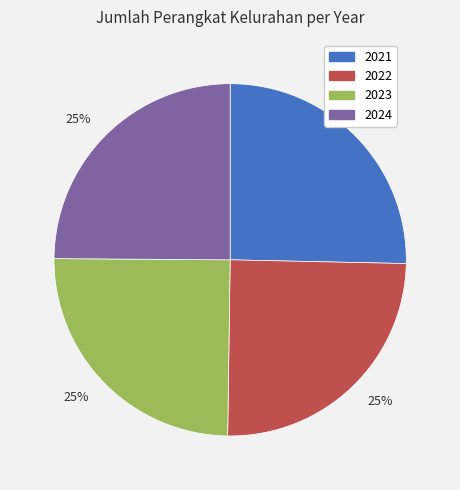

Does any single category account for the majority?

No